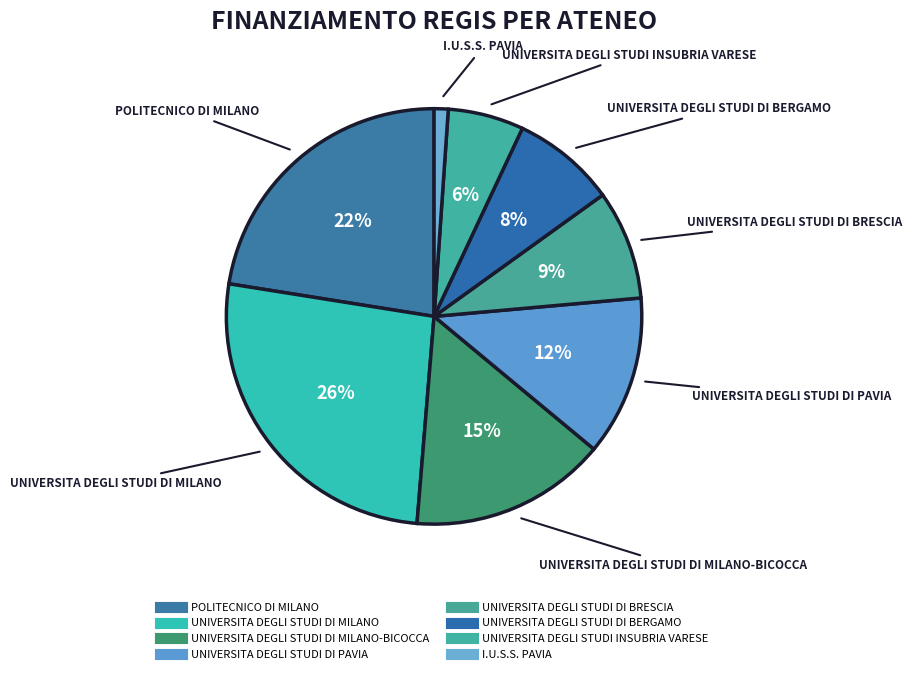

To the nearest percent, what is the average slice percentage?

12%